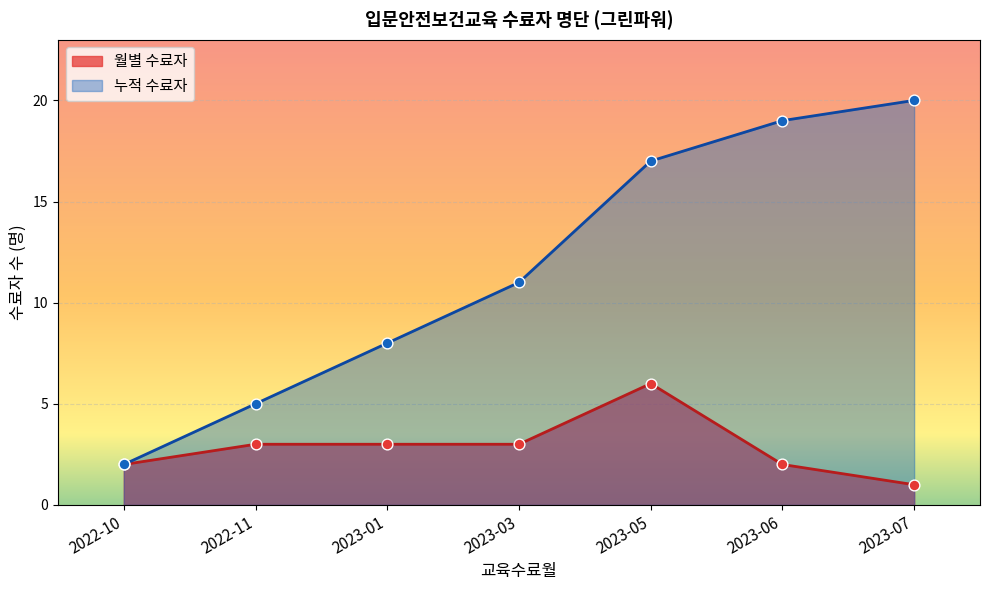

Between 2023-01 and 2023-05, which series saw the biggest shift?

누적 수료자